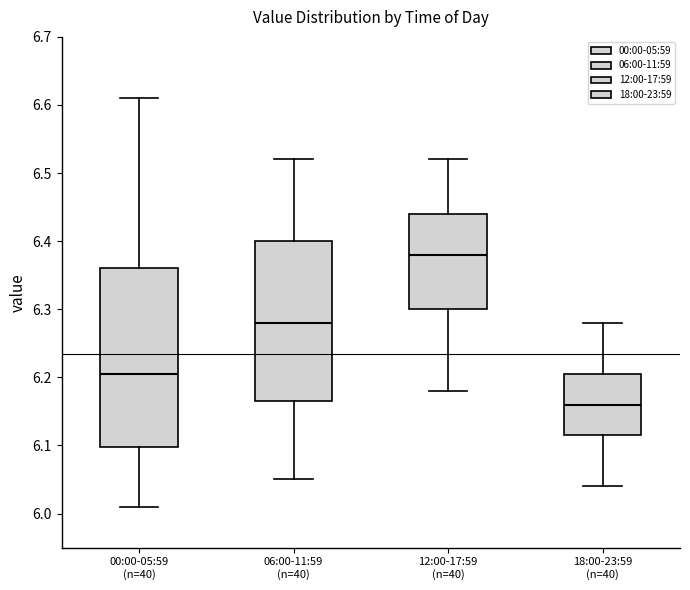

Where is the upper edge of the box for 00:00-05:59 (n=40) on the y-axis? The values are not printed on the chart, so give them approximately, as read against the axis.

6.36